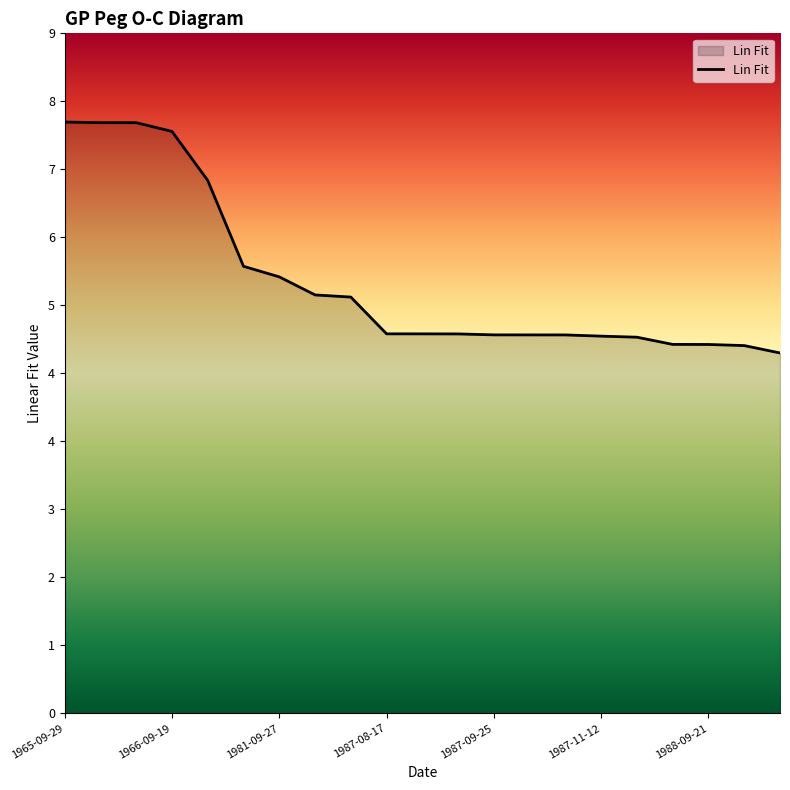

Which label corresponds to the largest value in the chart?

1965-09-29